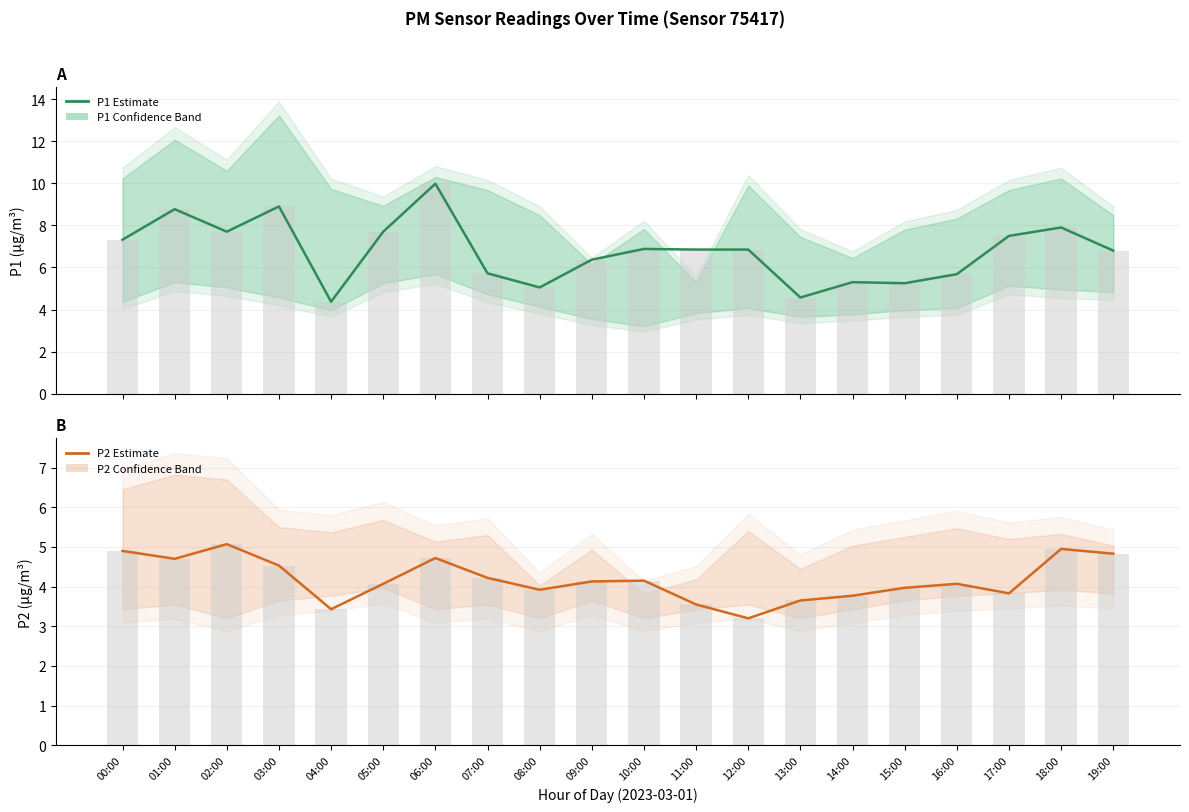

Between 01:00 and 05:00, which is larger?

01:00